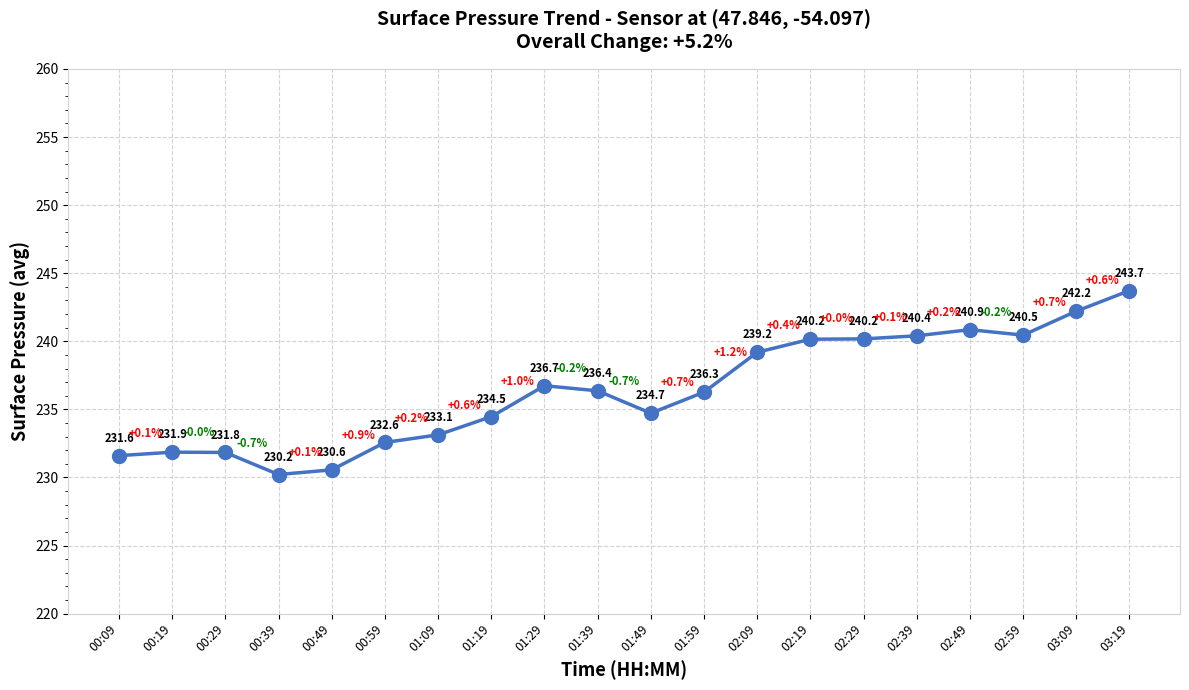

At which category does the data reach its first local peak?

00:19